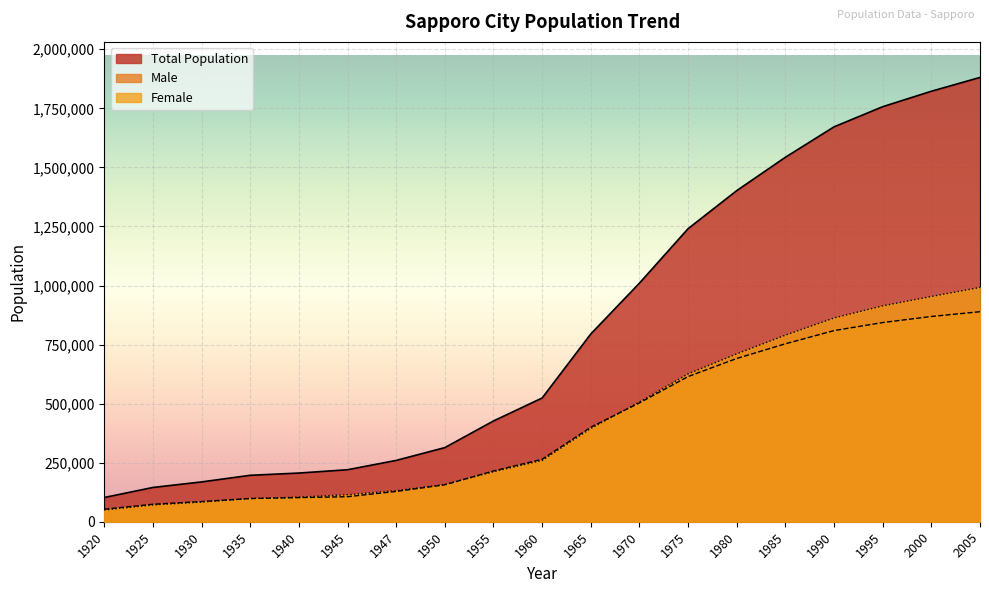

At how many categories does at least one series exceed 330921?

11